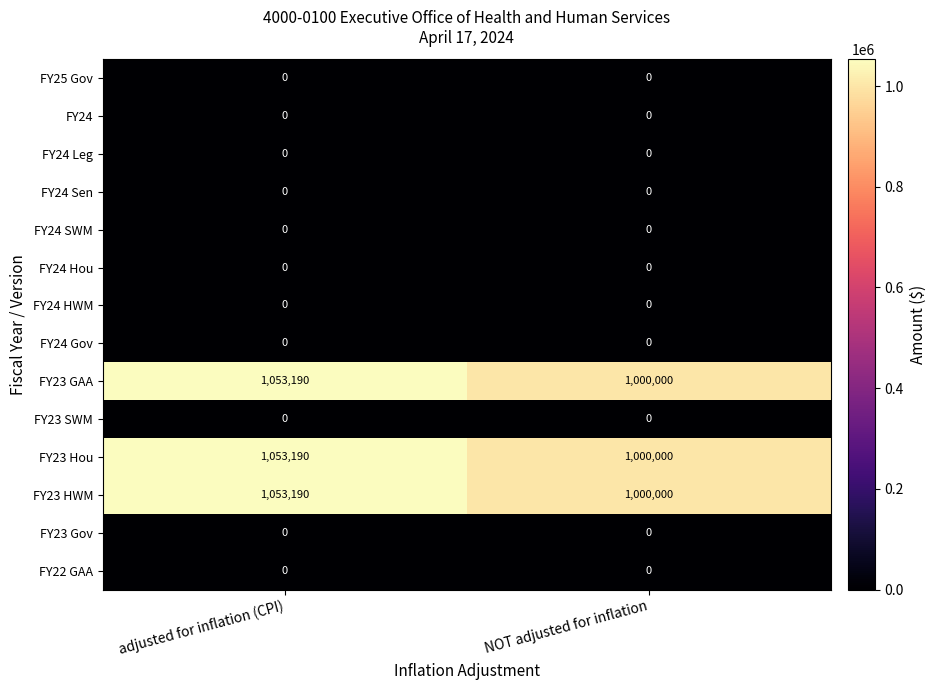

Reading left to right, transcribe all the data shown in this chart.

FY25 Gov: adjusted for inflation (CPI)=0	NOT adjusted for inflation=0
FY24: adjusted for inflation (CPI)=0	NOT adjusted for inflation=0
FY24 Leg: adjusted for inflation (CPI)=0	NOT adjusted for inflation=0
FY24 Sen: adjusted for inflation (CPI)=0	NOT adjusted for inflation=0
FY24 SWM: adjusted for inflation (CPI)=0	NOT adjusted for inflation=0
FY24 Hou: adjusted for inflation (CPI)=0	NOT adjusted for inflation=0
FY24 HWM: adjusted for inflation (CPI)=0	NOT adjusted for inflation=0
FY24 Gov: adjusted for inflation (CPI)=0	NOT adjusted for inflation=0
FY23 GAA: adjusted for inflation (CPI)=1053190	NOT adjusted for inflation=1000000
FY23 SWM: adjusted for inflation (CPI)=0	NOT adjusted for inflation=0
FY23 Hou: adjusted for inflation (CPI)=1053190	NOT adjusted for inflation=1000000
FY23 HWM: adjusted for inflation (CPI)=1053190	NOT adjusted for inflation=1000000
FY23 Gov: adjusted for inflation (CPI)=0	NOT adjusted for inflation=0
FY22 GAA: adjusted for inflation (CPI)=0	NOT adjusted for inflation=0